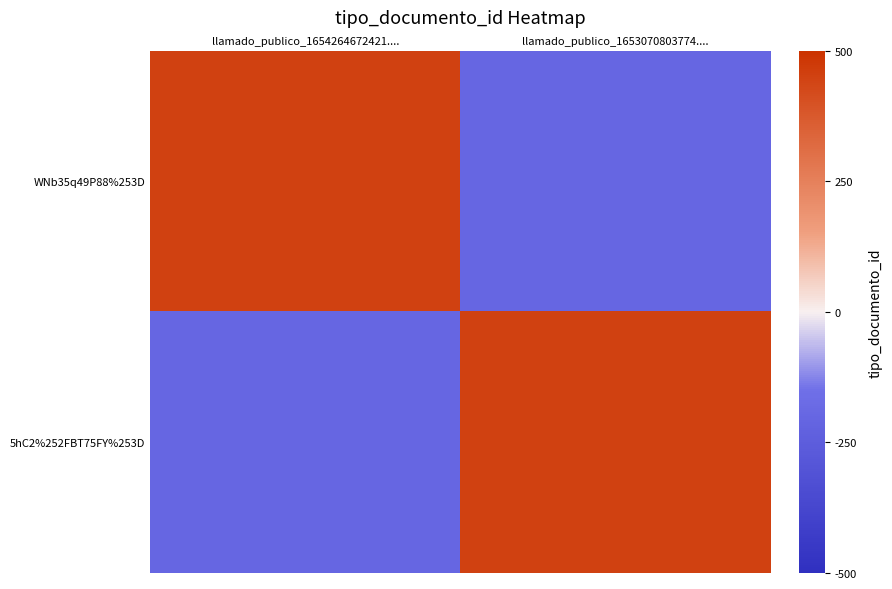

Rank the series at llamado_publico_1653070803774.... from lowest to highest value.

WNb35q49P88%253D, 5hC2%252FBT75FY%253D